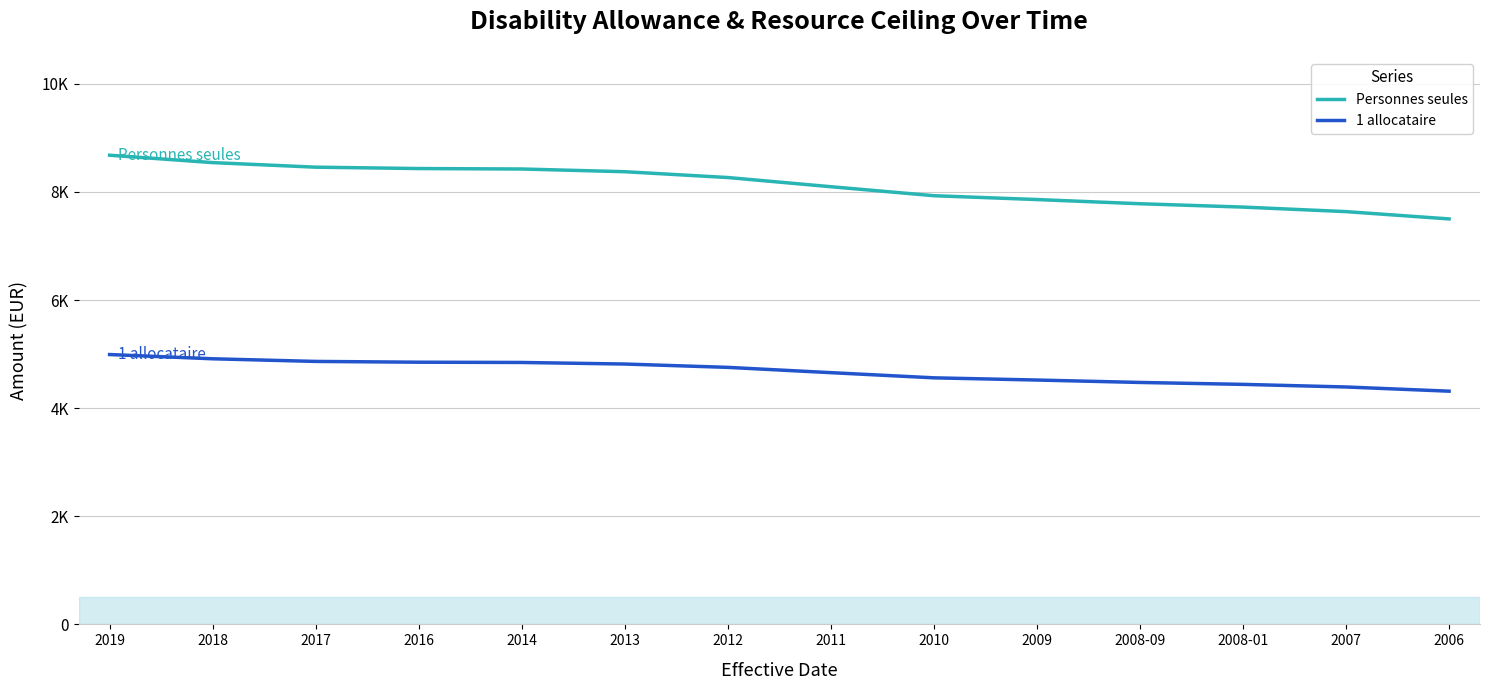

Where is Personnes seules nearest to the value 8089?

2011